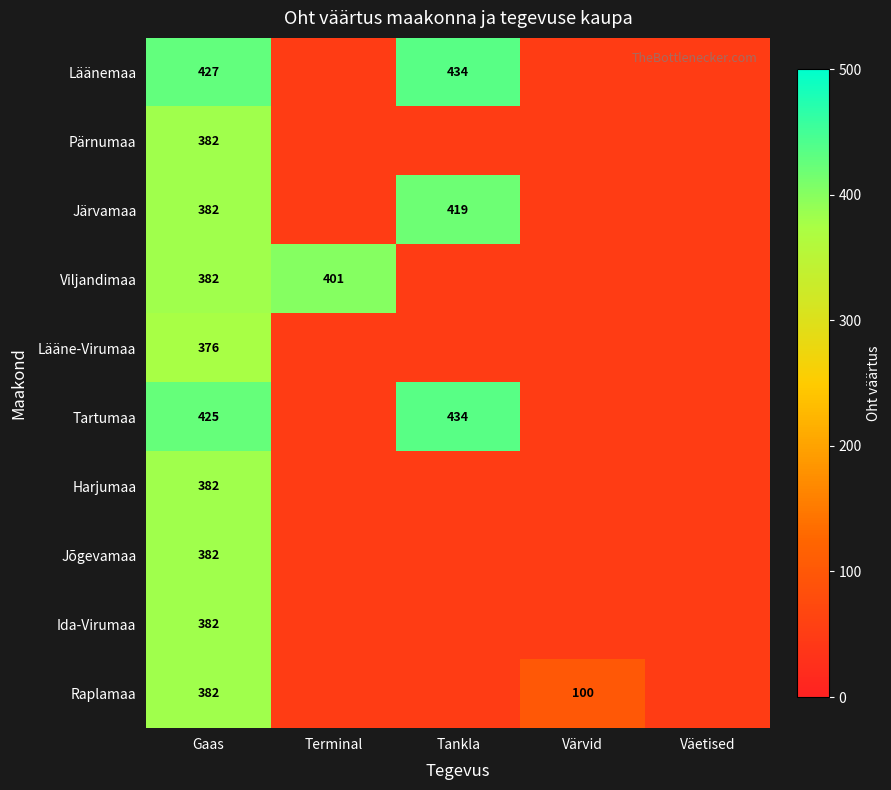

What is the difference between the highest and lowest values at Gaas?

51